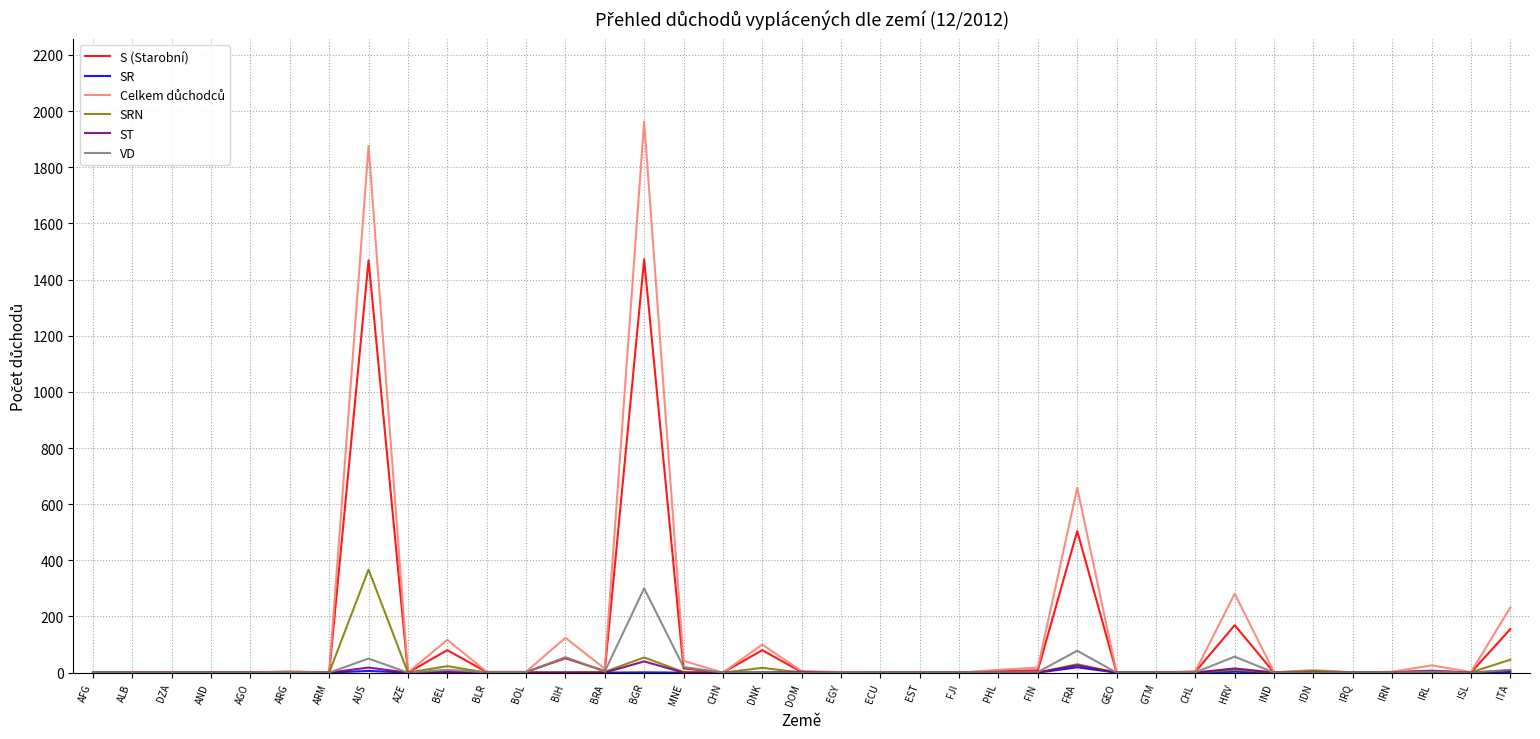

What is the maximum value shown in the chart?

1963